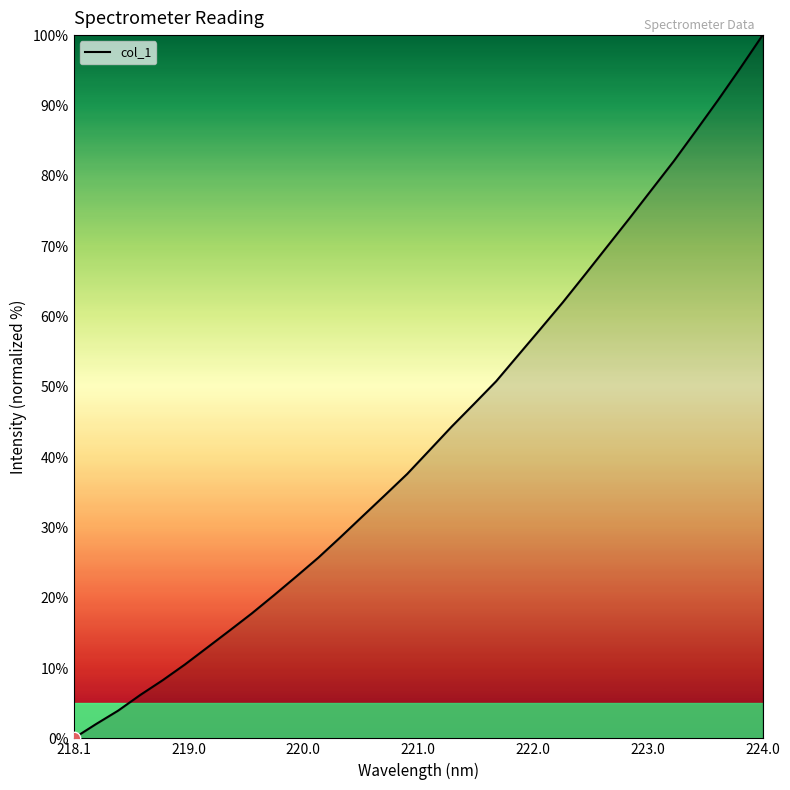

What is the greatest value displayed?

100.0